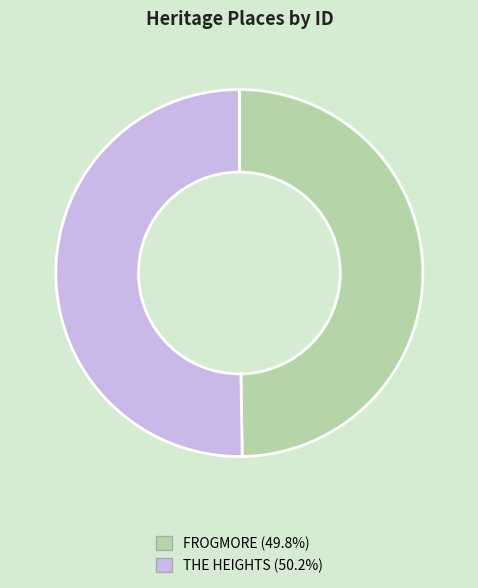

Do THE HEIGHTS and FROGMORE together represent more than half of the pie?

Yes